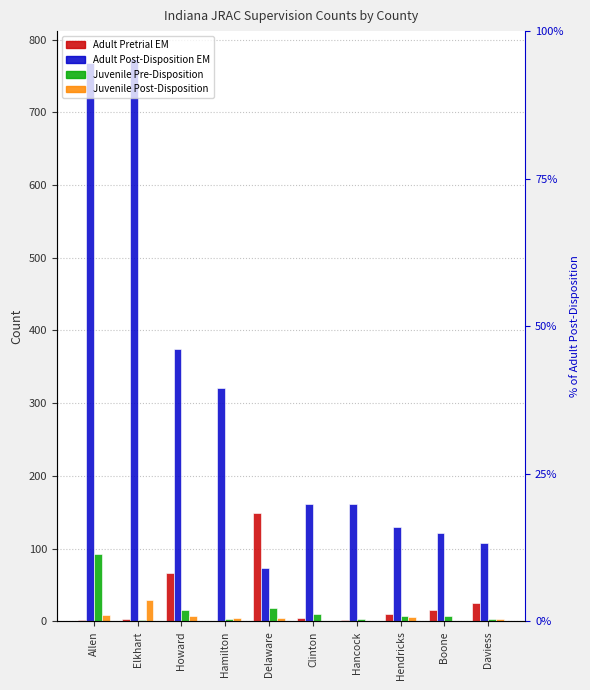

Which has a higher value, Hendricks or Delaware?

Delaware